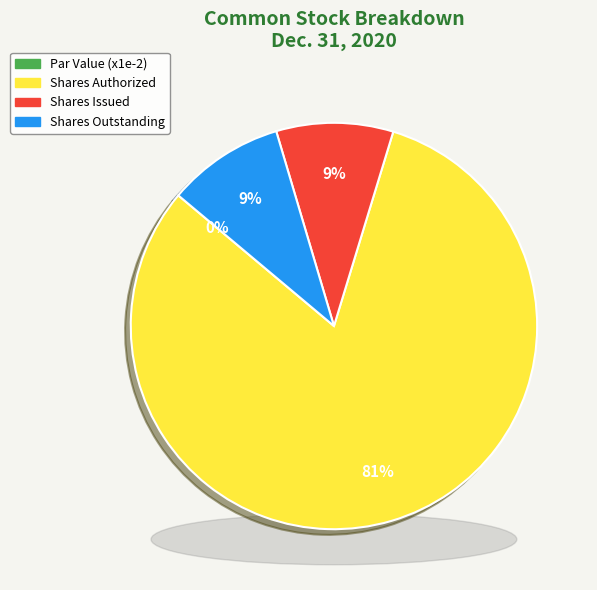

What percentage do Common Stock, shares authorized and Common Stock, shares issued together represent?

90.7%